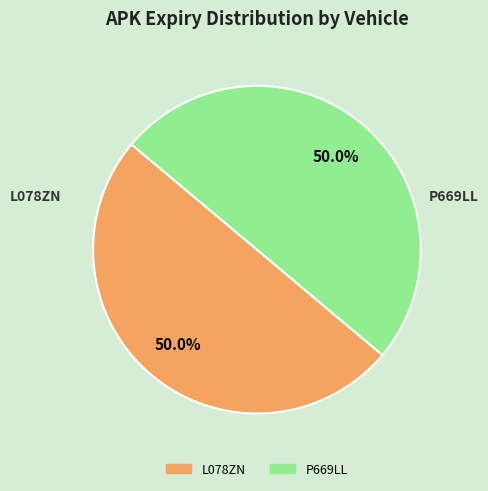

How many segments does this pie chart have?

2